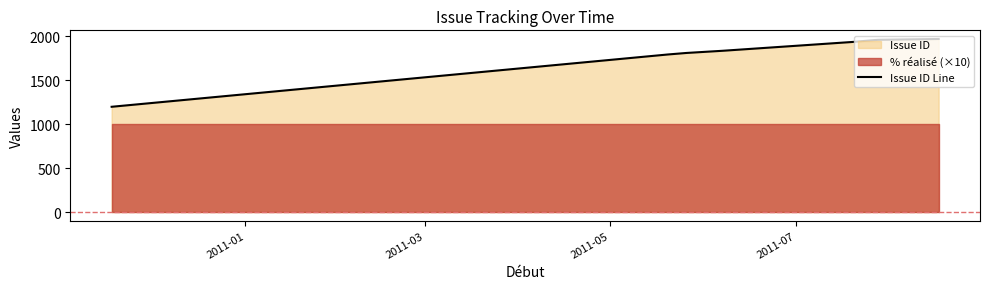

What is the highest value of the Issue ID Line series?

1968